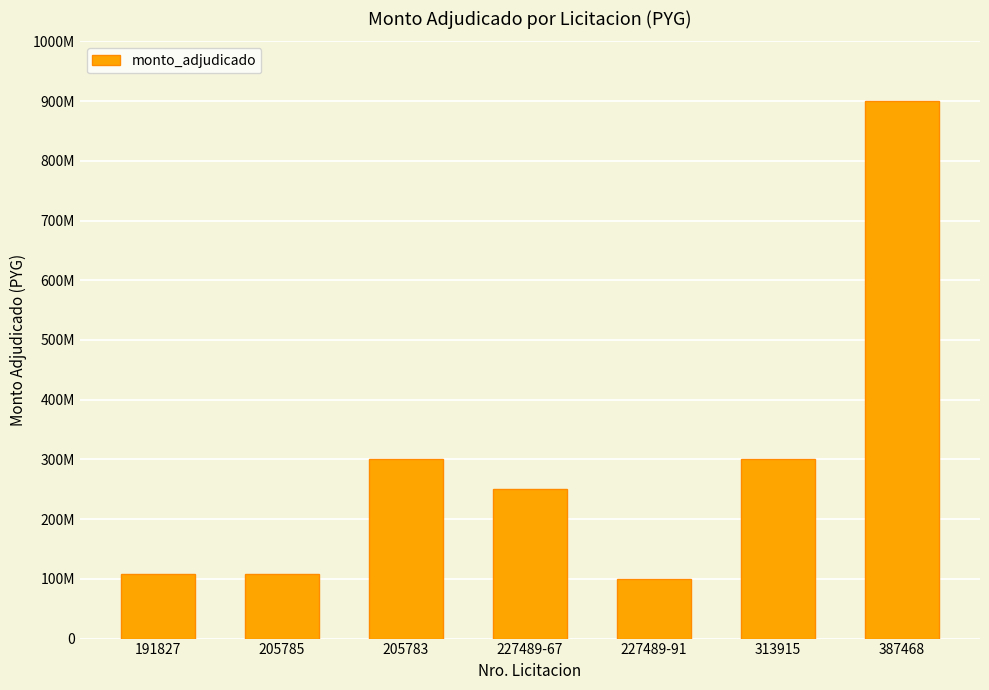

Does the chart contain any negative values?

No